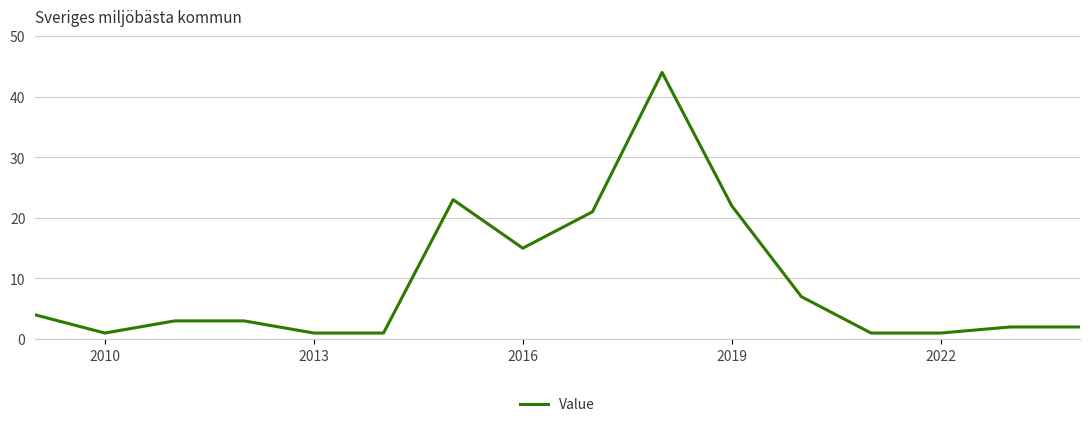

What is the maximum value shown in the chart?

44